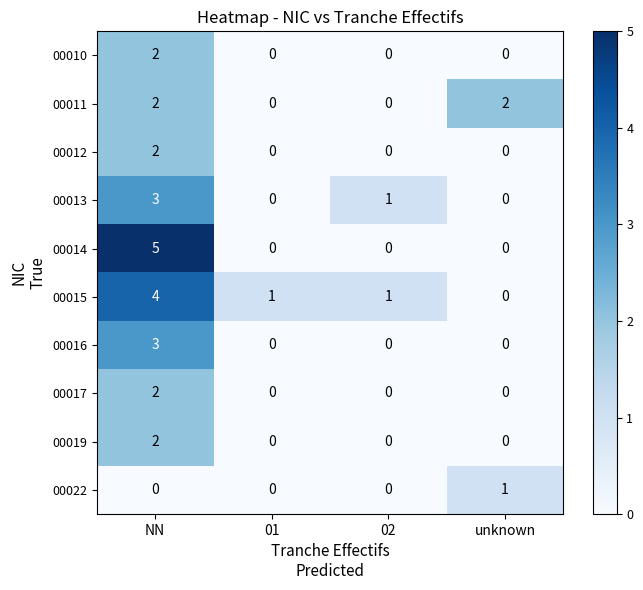

Which series changed the most between NN and 02?

00014